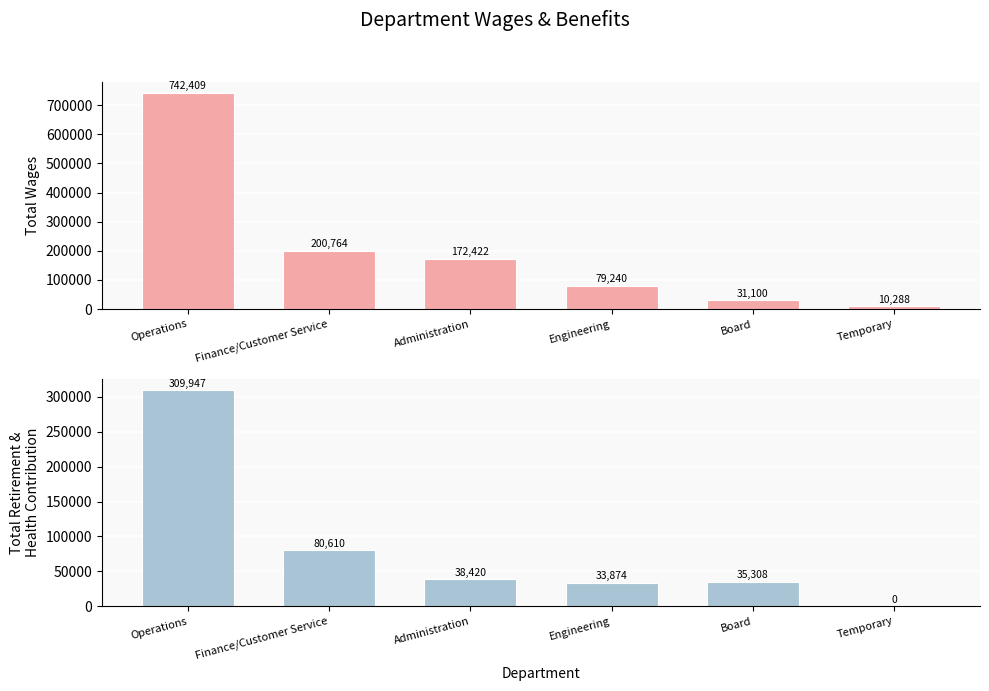

Rank the series at Temporary from lowest to highest value.

Total Retirement & Health Contribution, Total Wages